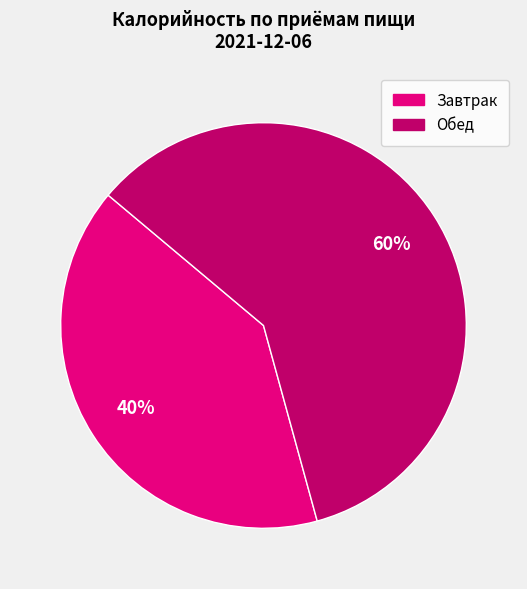

Is there a majority slice in this chart?

Yes